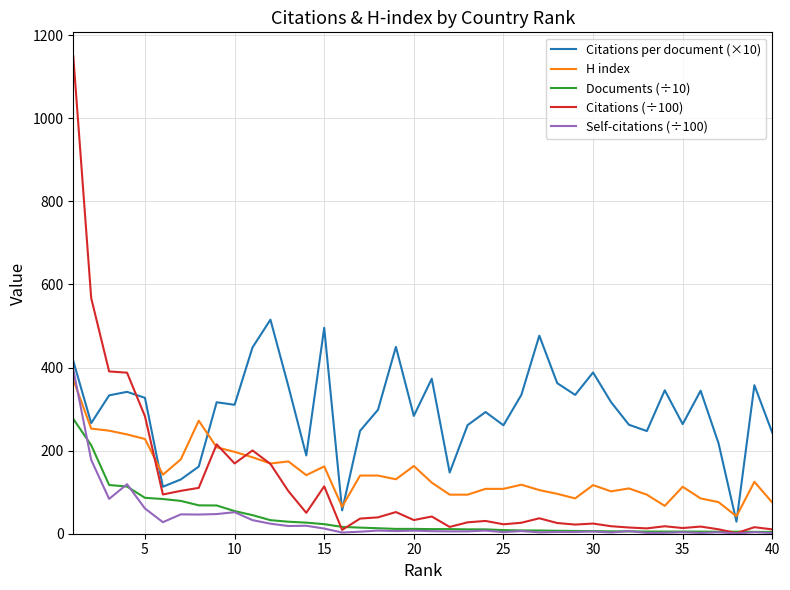

What is the greatest value displayed?

1149.3